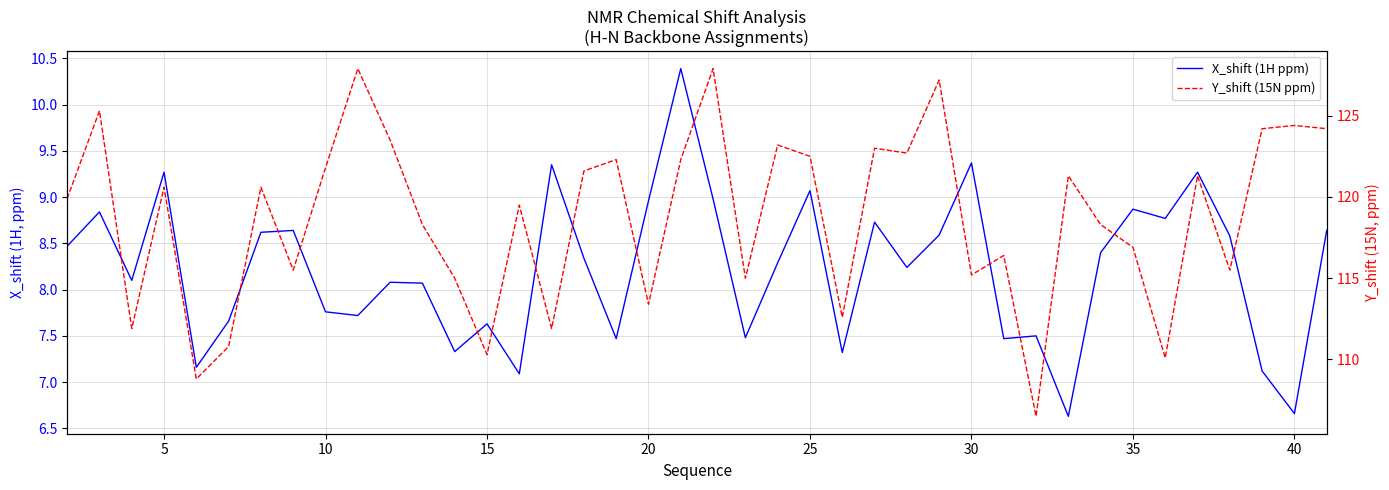

Count the number of data series in this chart.

2